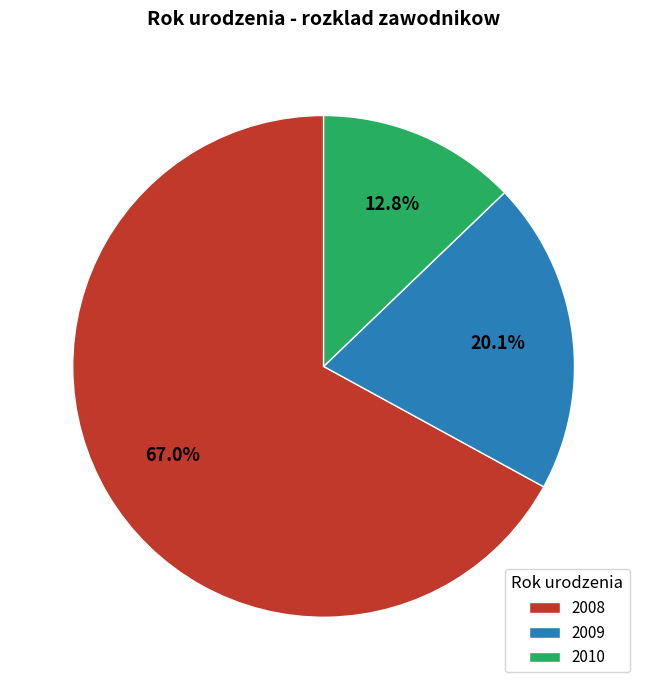

Is it true that 2010 is 13% of the pie?

True